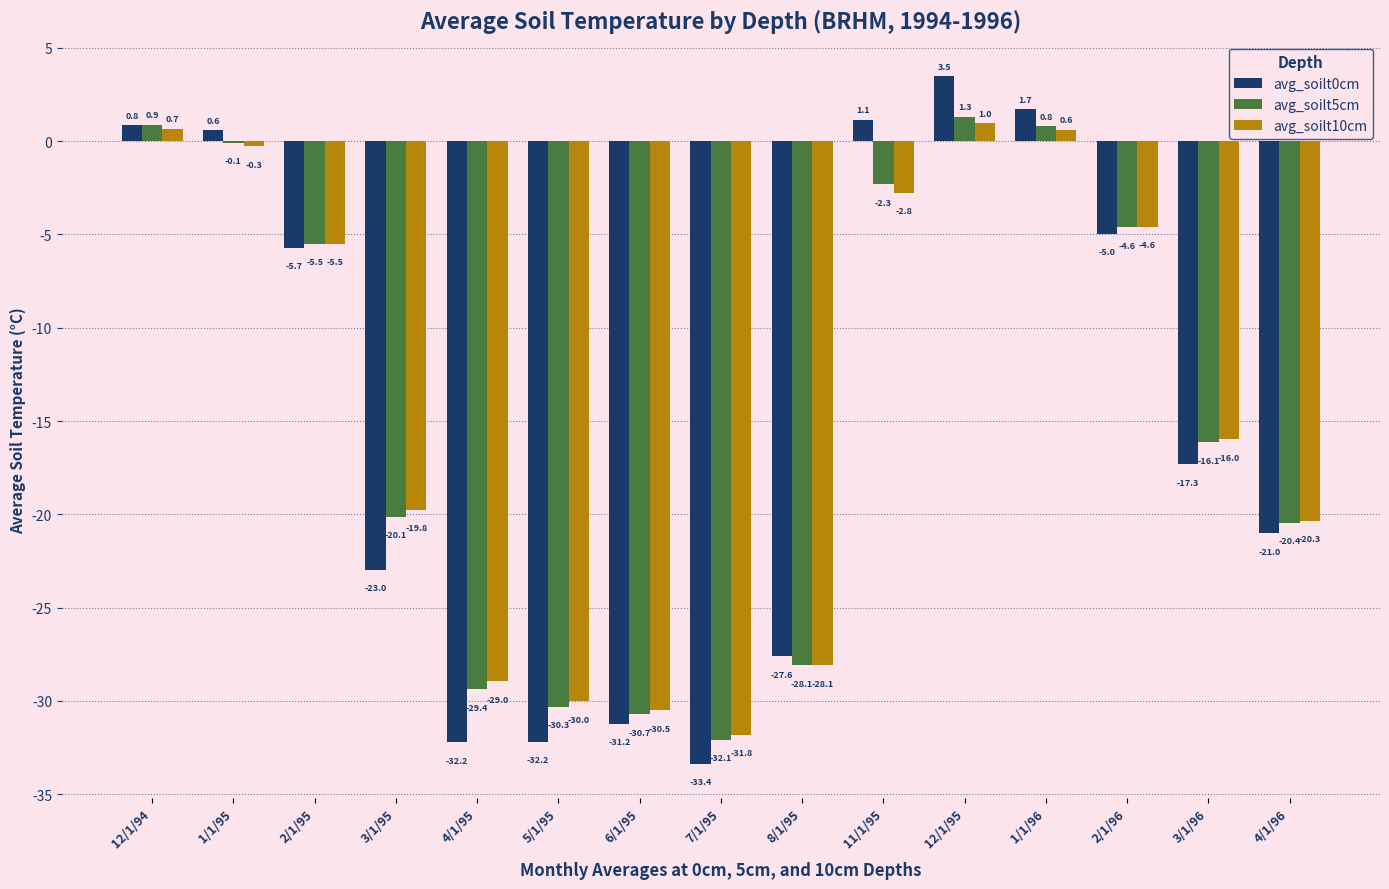

How many values in the avg_soilt0cm series exceed -17?

7